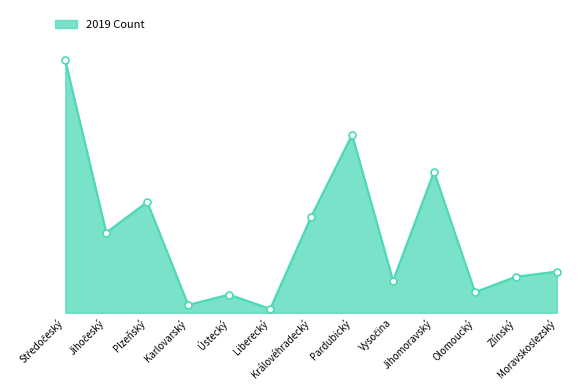

Between Ústecký and Karlovarský, which is larger?

Ústecký